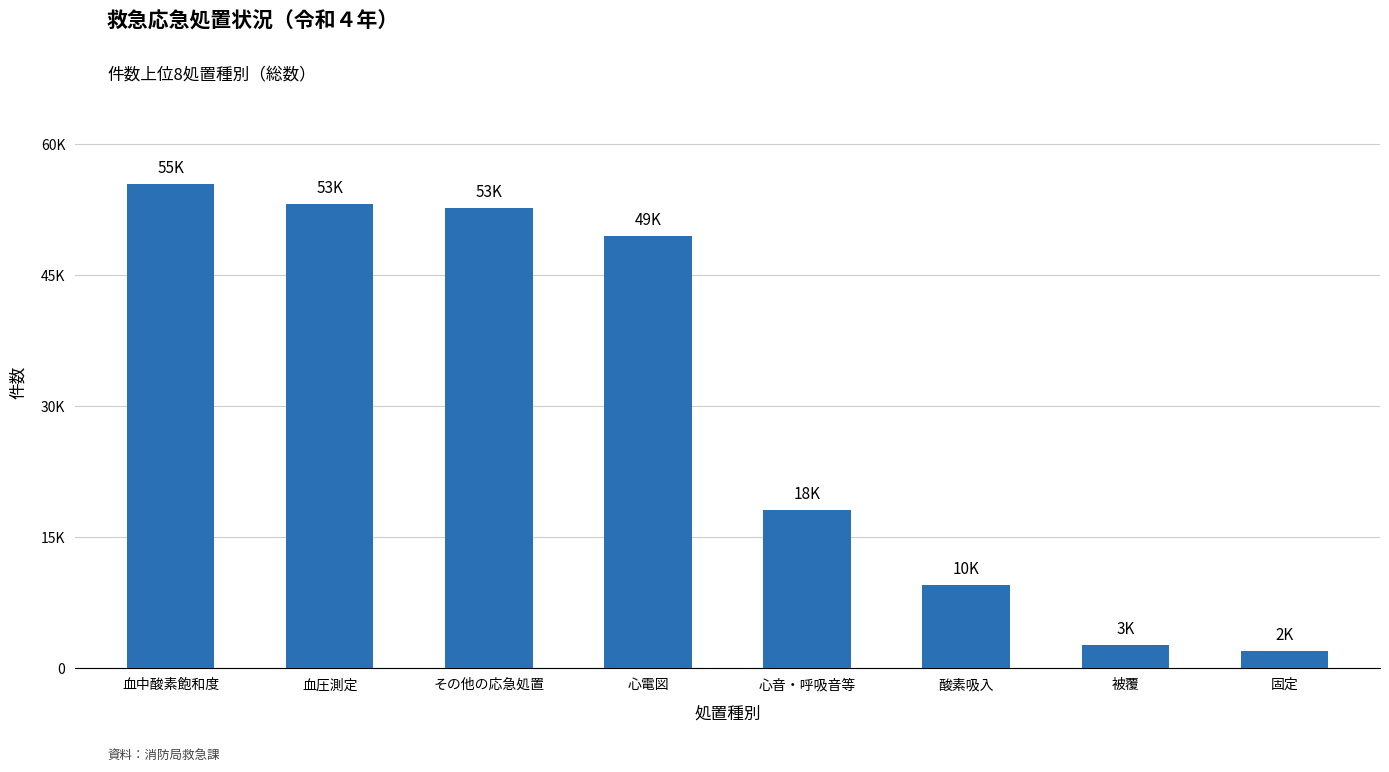

Reading left to right, transcribe all the data shown in this chart.

血中酸素飽和度=55452	血圧測定=53130	その他の応急処置=52696	心電図=49474	心音・呼吸音等=18162	酸素吸入=9554	被覆=2693	固定=1951